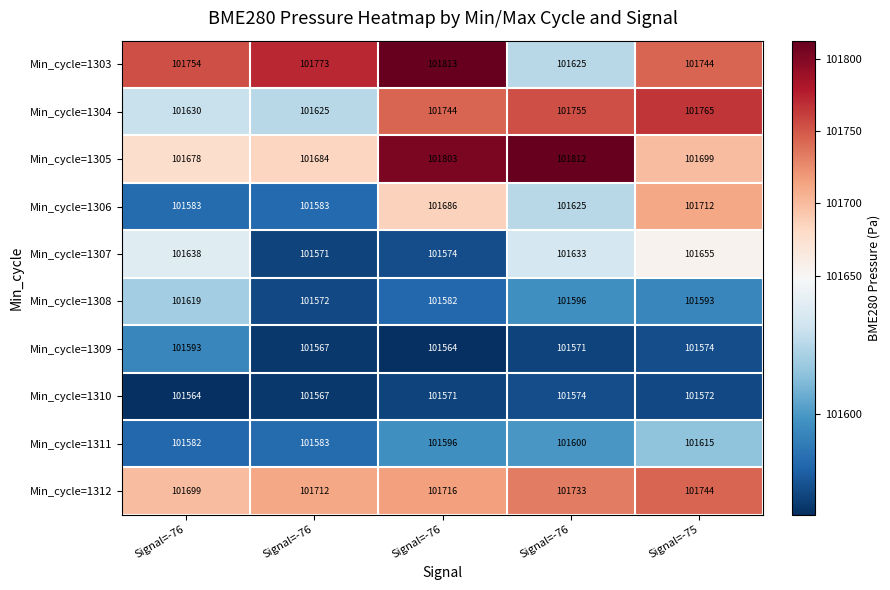

Reading left to right, extract all data points from this chart.

Min_cycle=1303: Signal=-76=101754.0	Signal=-76=101773.0	Signal=-76=101813.0	Signal=-76=101625.0	Signal=-75=101744.0
Min_cycle=1304: Signal=-76=101630.0	Signal=-76=101625.0	Signal=-76=101744.0	Signal=-76=101755.0	Signal=-75=101765.0
Min_cycle=1305: Signal=-76=101678.0	Signal=-76=101684.0	Signal=-76=101803.0	Signal=-76=101812.0	Signal=-75=101699.0
Min_cycle=1306: Signal=-76=101583.0	Signal=-76=101583.0	Signal=-76=101686.0	Signal=-76=101625.0	Signal=-75=101712.0
Min_cycle=1307: Signal=-76=101638.0	Signal=-76=101571.0	Signal=-76=101574.0	Signal=-76=101633.0	Signal=-75=101655.0
Min_cycle=1308: Signal=-76=101619.0	Signal=-76=101572.0	Signal=-76=101582.0	Signal=-76=101596.0	Signal=-75=101593.0
Min_cycle=1309: Signal=-76=101593.0	Signal=-76=101567.0	Signal=-76=101564.0	Signal=-76=101571.0	Signal=-75=101574.0
Min_cycle=1310: Signal=-76=101564.0	Signal=-76=101567.0	Signal=-76=101571.0	Signal=-76=101574.0	Signal=-75=101572.0
Min_cycle=1311: Signal=-76=101582.0	Signal=-76=101583.0	Signal=-76=101596.0	Signal=-76=101600.0	Signal=-75=101615.0
Min_cycle=1312: Signal=-76=101699.0	Signal=-76=101712.0	Signal=-76=101716.0	Signal=-76=101733.0	Signal=-75=101744.0